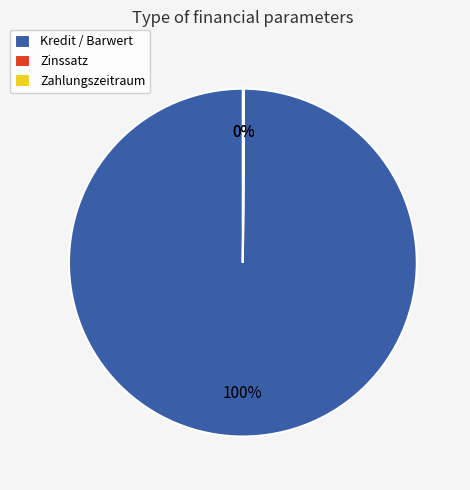

Is it true that Kredit / Barwert is 100% of the pie?

True